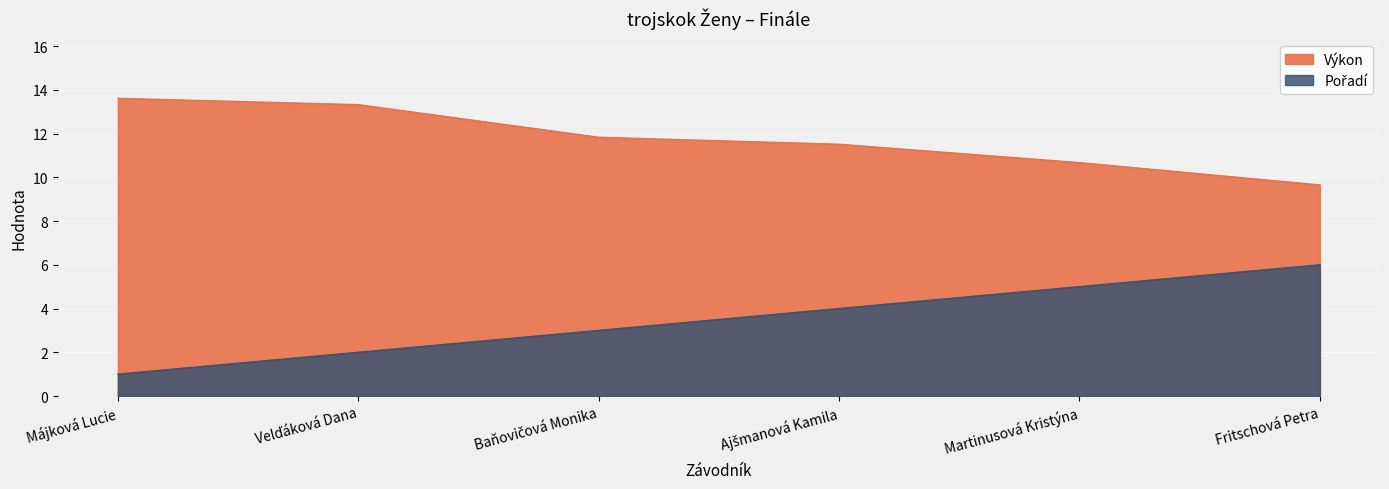

What is the difference between the Pořadí values at Velďáková Dana and Májková Lucie?

1.0